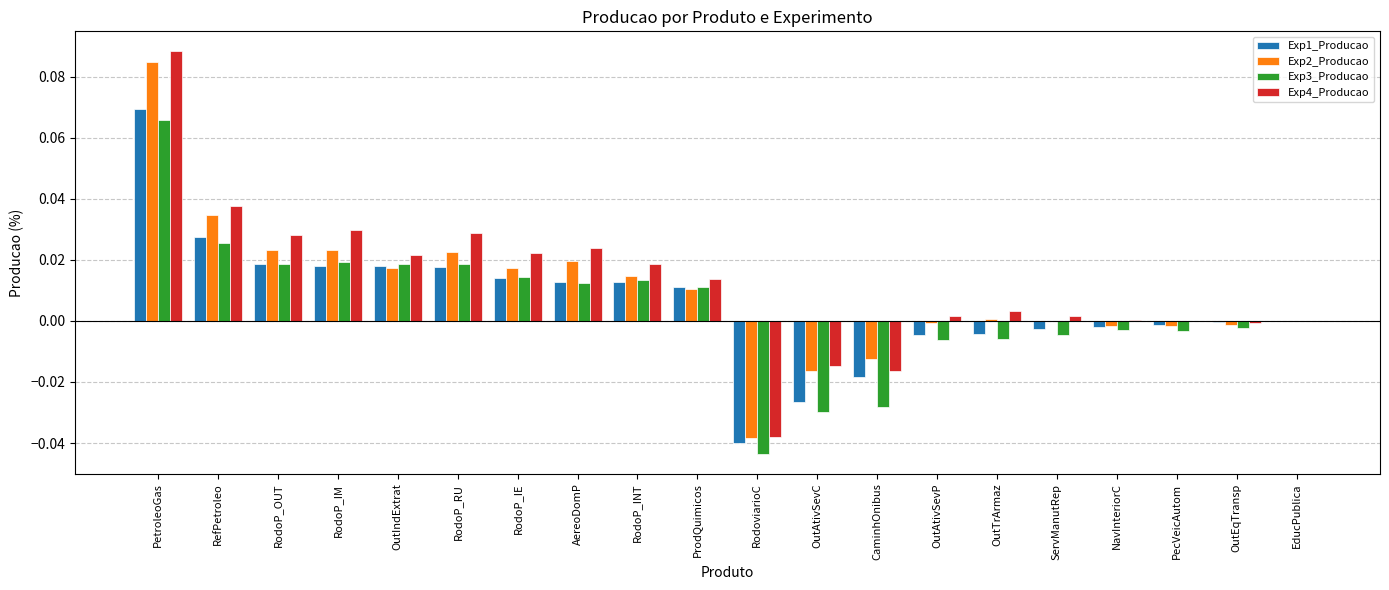

At which category does the chart reach its peak across all series?

PetroleoGas